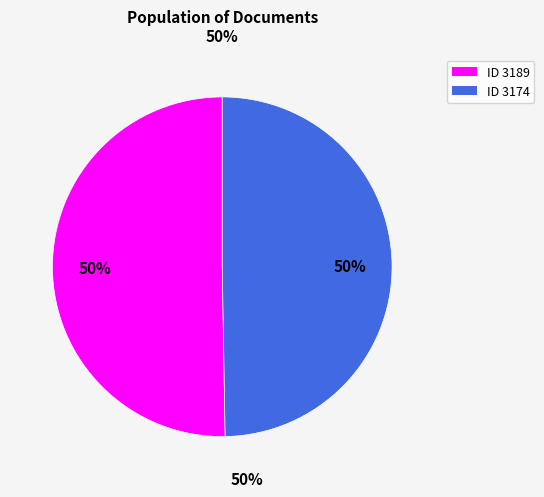

To the nearest percent, what is the average slice percentage?

50%